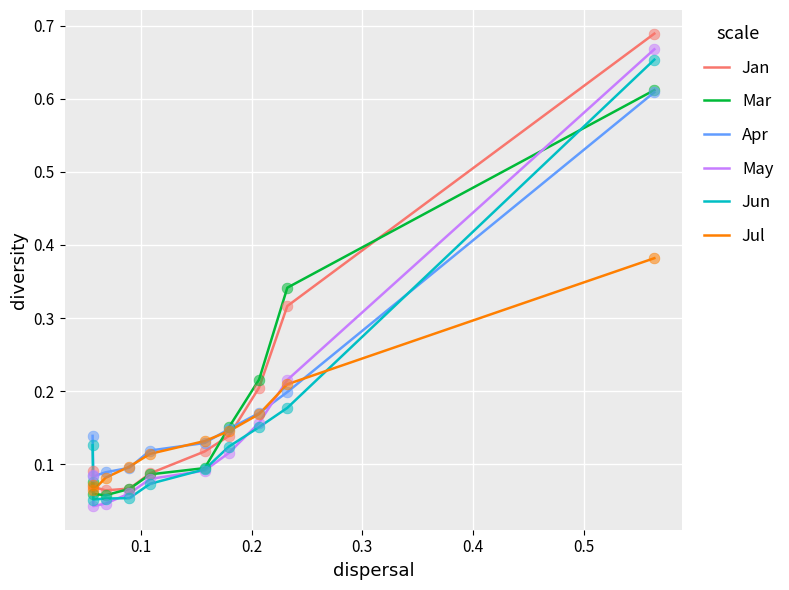

What are all the series names shown in the legend?

Jan, Mar, Apr, May, Jun, Jul